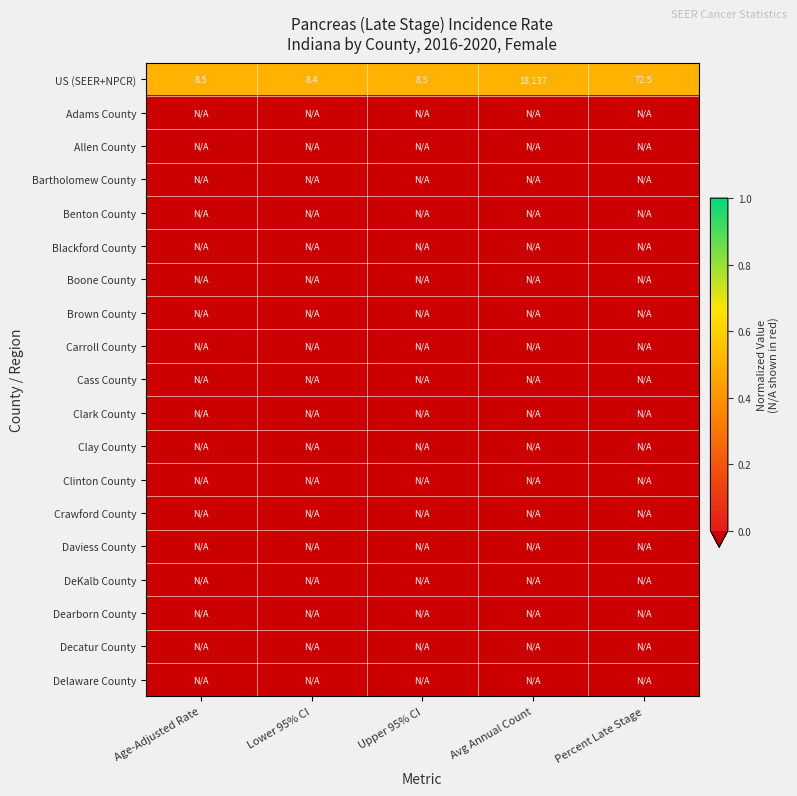

At which label is US (SEER+NPCR) closest to 9072?

Percent Late Stage